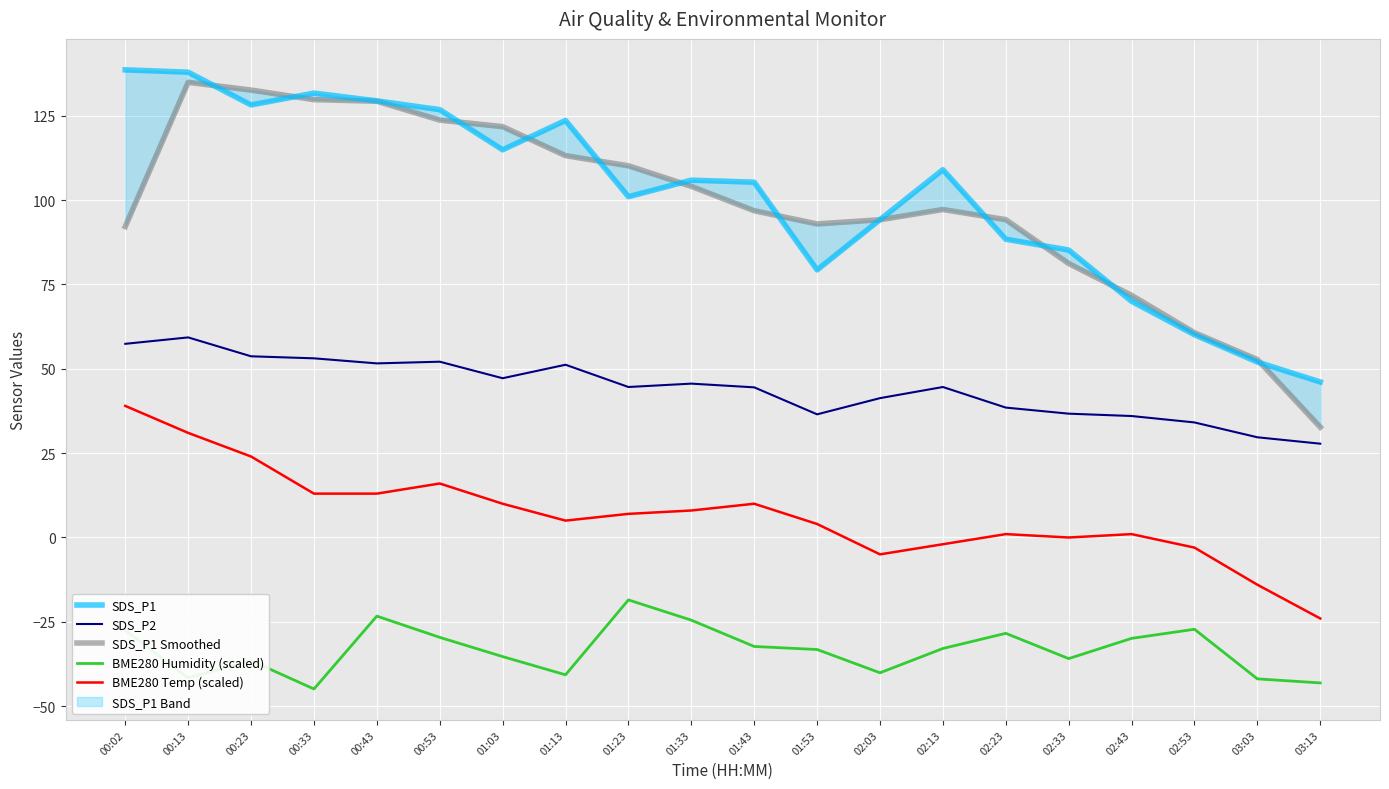

What is the difference between the SDS_P1 values at 02:33 and 00:13?

52.7